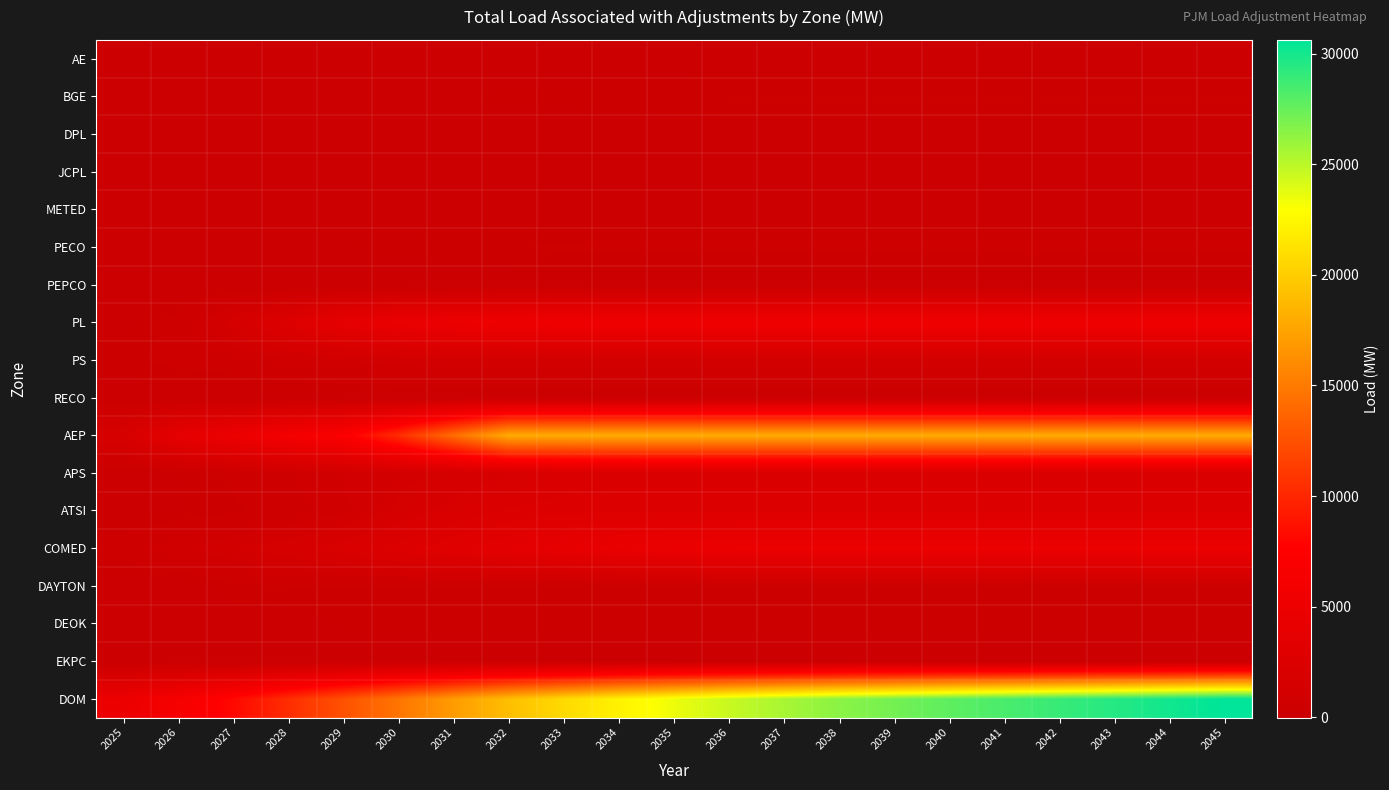

Count the number of data series in this chart.

18